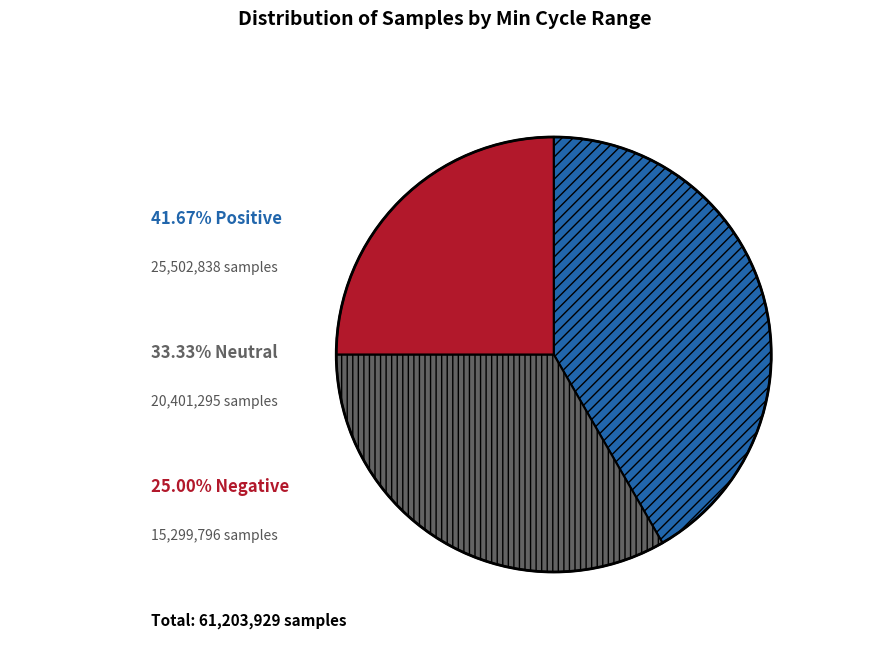

Is there any slice that represents more than half of the pie?

No